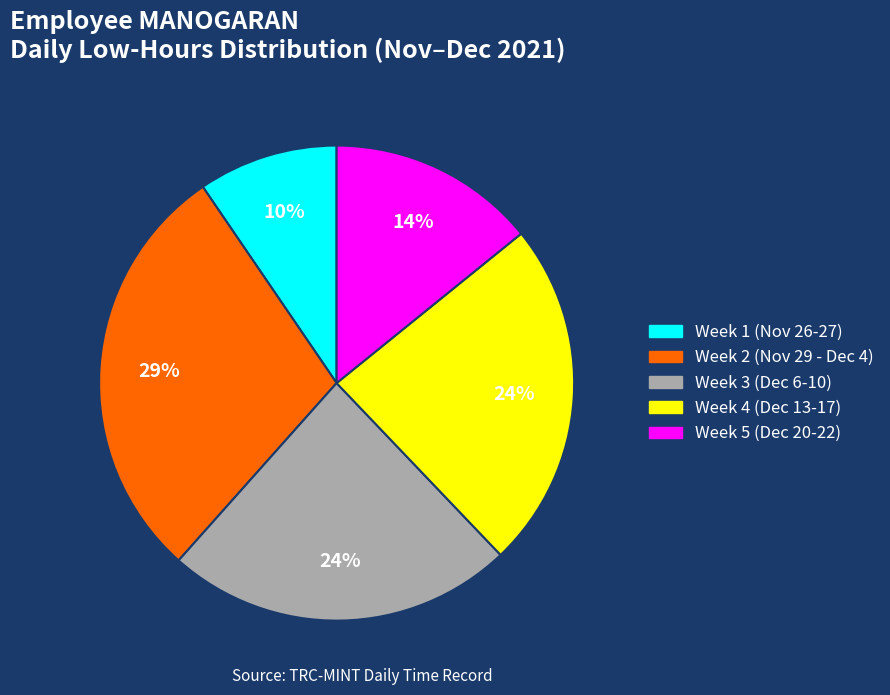

To the nearest percent, what is the difference between the largest and smallest slice percentages?

19%